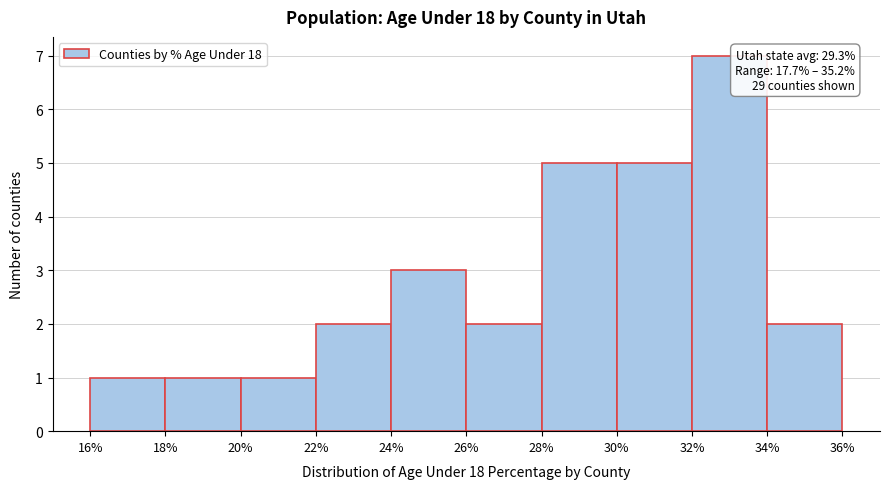

Over which range of the x-axis is the bar tallest?

32% to 34%